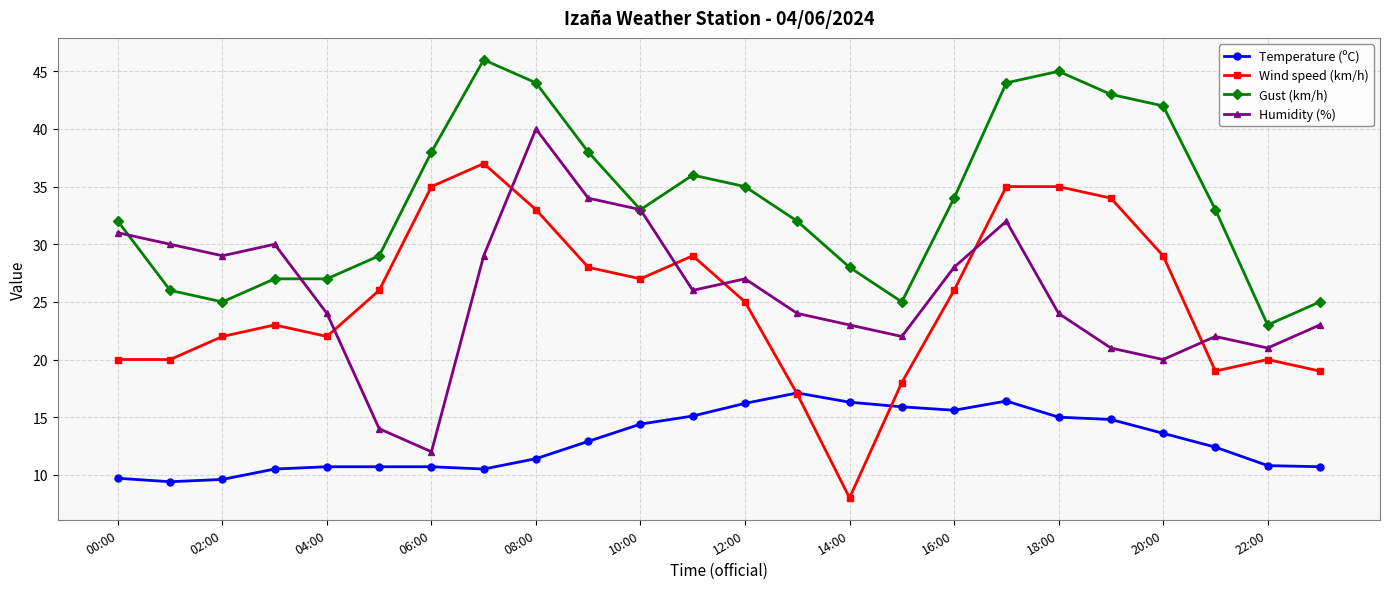

How many interior local peaks does the Humidity (%) series have?

5